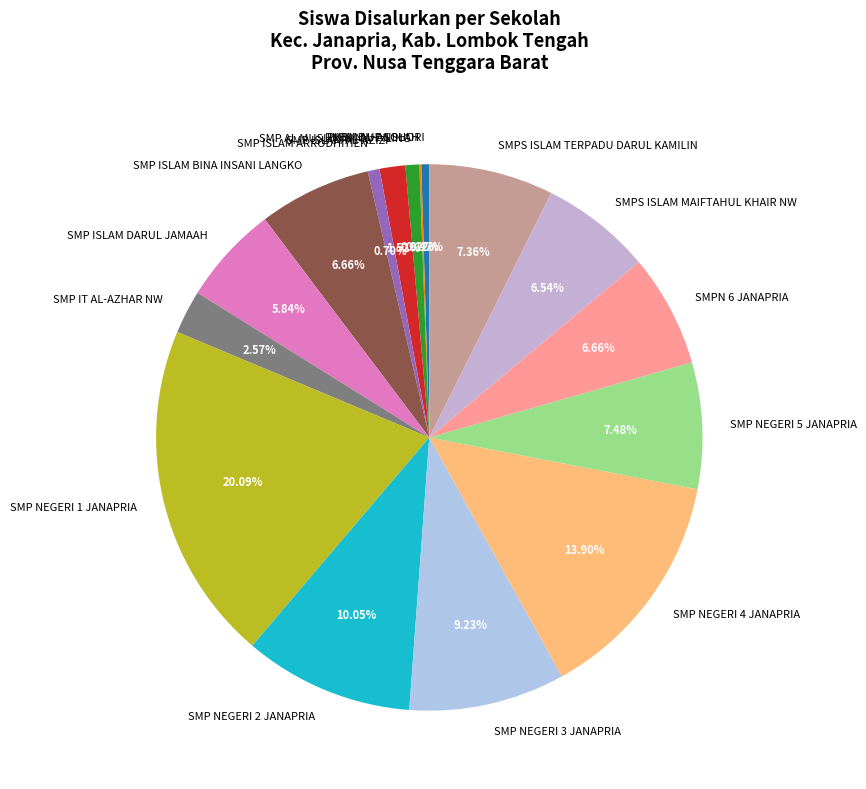

What percentage is the SMP NEGERI 2 JANAPRIA slice, to the nearest percent?

10%